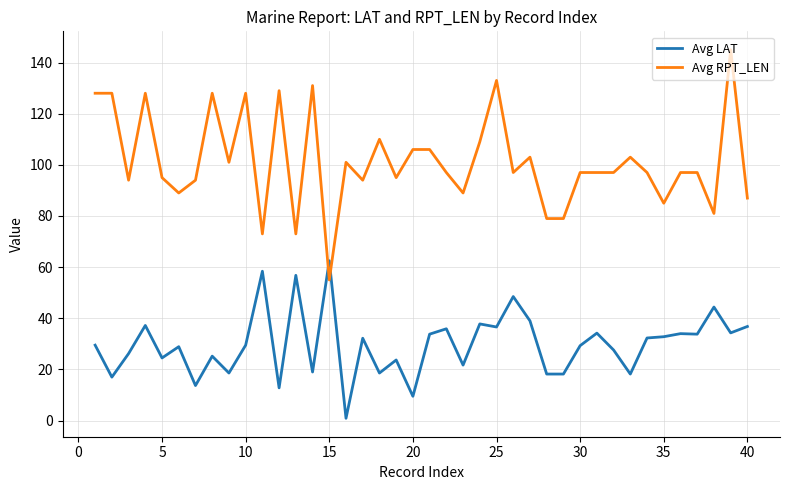

What is the difference between the maximum and minimum values in the Avg RPT_LEN series?

90.0